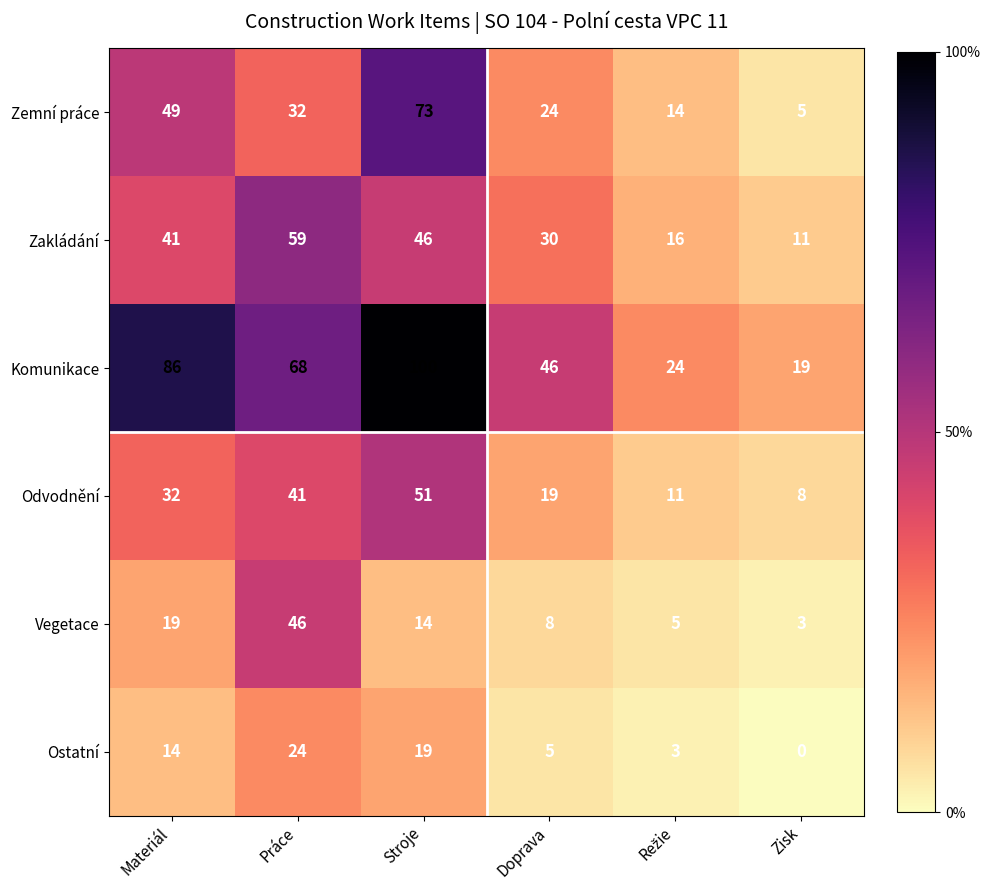

How many series are shown in this chart?

6